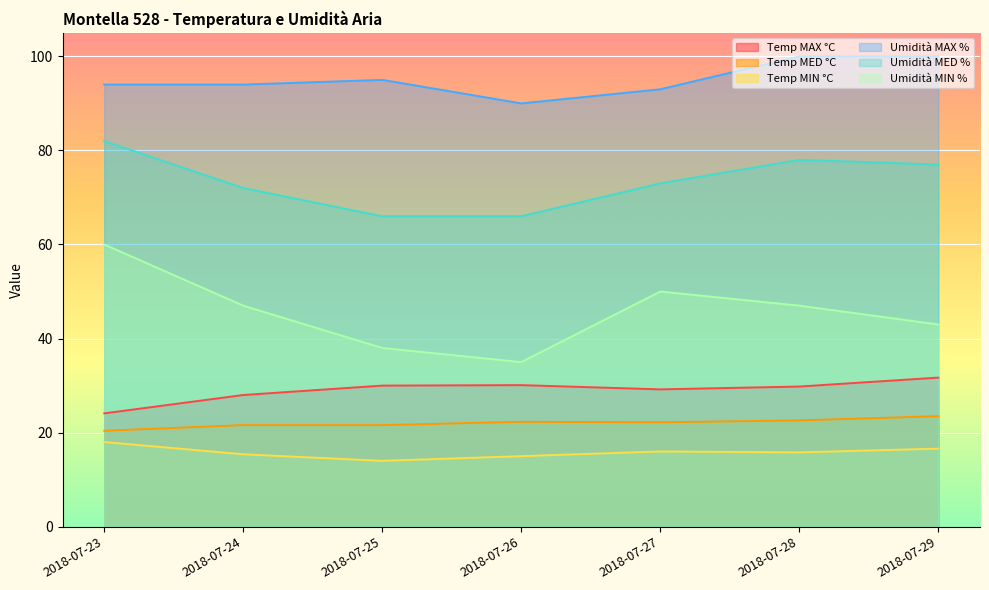

Reading left to right, what are all the values shown in this chart?

Temp MAX °C: 2018-07-23=24.1	2018-07-24=28.0	2018-07-25=30.0	2018-07-26=30.1	2018-07-27=29.2	2018-07-28=29.8	2018-07-29=31.7
Temp MED °C: 2018-07-23=20.4	2018-07-24=21.6	2018-07-25=21.6	2018-07-26=22.3	2018-07-27=22.2	2018-07-28=22.6	2018-07-29=23.5
Temp MIN °C: 2018-07-23=18.0	2018-07-24=15.4	2018-07-25=14.0	2018-07-26=15.0	2018-07-27=16.0	2018-07-28=15.8	2018-07-29=16.6
Umidità MAX %: 2018-07-23=94.0	2018-07-24=94.0	2018-07-25=95.0	2018-07-26=90.0	2018-07-27=93.0	2018-07-28=100.0	2018-07-29=100.0
Umidità MED %: 2018-07-23=82.0	2018-07-24=72.0	2018-07-25=66.0	2018-07-26=66.0	2018-07-27=73.0	2018-07-28=78.0	2018-07-29=77.0
Umidità MIN %: 2018-07-23=60.0	2018-07-24=47.0	2018-07-25=38.0	2018-07-26=35.0	2018-07-27=50.0	2018-07-28=47.0	2018-07-29=43.0